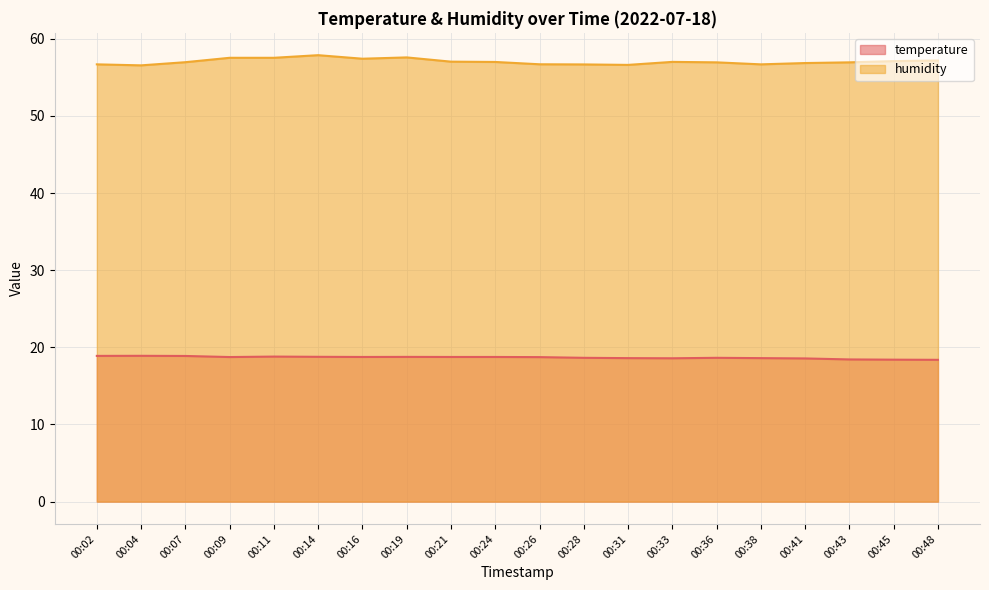

At which category is the sum across all series the highest?

00:14